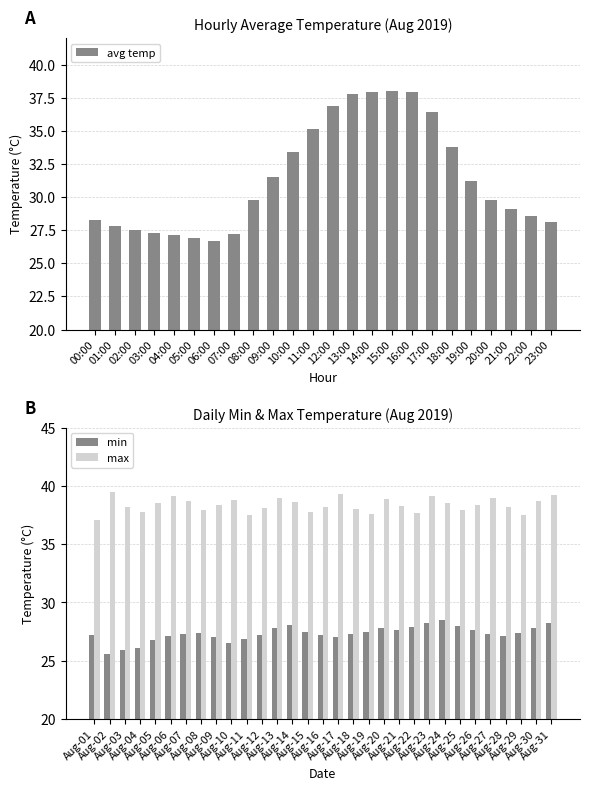

Which series has the largest range (max minus min)?

min